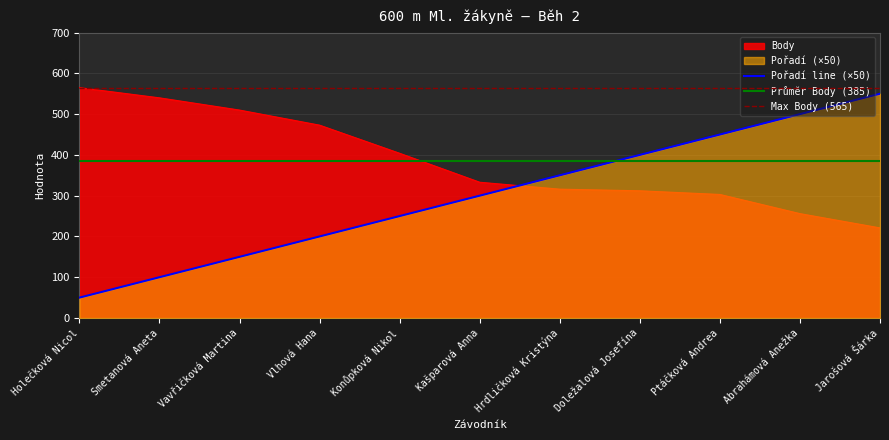

What is the average value of the Pořadí series?

300